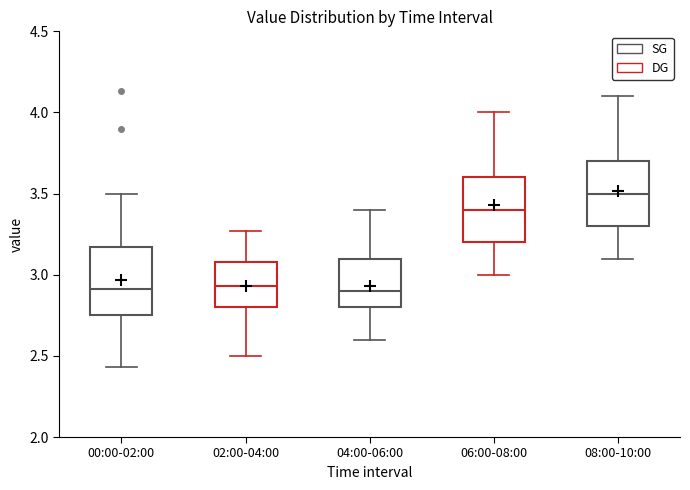

Reading left to right, transcribe this box plot: for each box, give where its median line is, the range the box spans, and where its two whiskers end, as read against the y-axis. The values are not printed on the chart, so give them approximately, as read against the axis.

00:00-02:00: median 2.90, box 2.75 to 3.15, whiskers 2.45 to 3.50
02:00-04:00: median 2.95, box 2.80 to 3.10, whiskers 2.50 to 3.25
04:00-06:00: median 2.90, box 2.80 to 3.10, whiskers 2.60 to 3.40
06:00-08:00: median 3.40, box 3.20 to 3.60, whiskers 3.00 to 4.00
08:00-10:00: median 3.50, box 3.30 to 3.70, whiskers 3.10 to 4.10